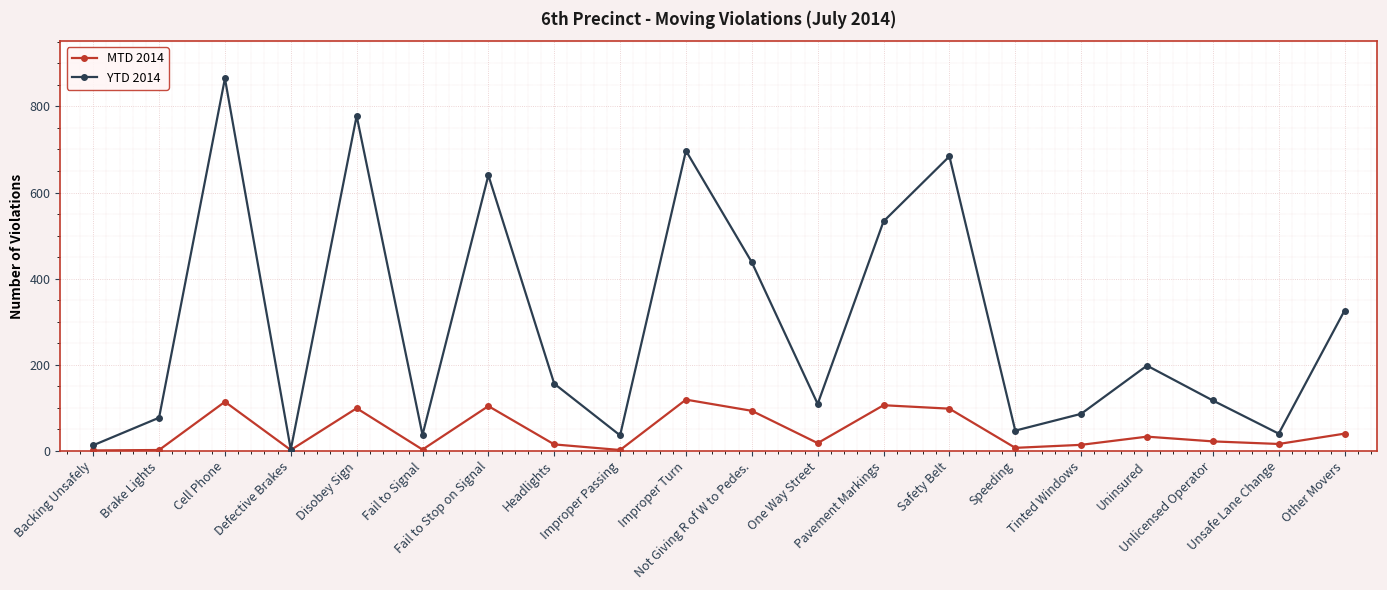

At which label does YTD 2014 reach its minimum?

Defective Brakes